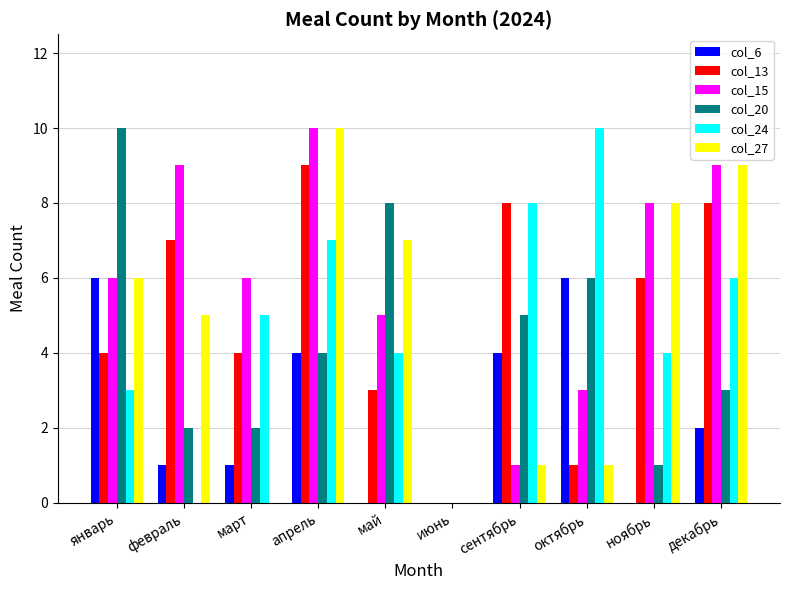

At which category is the sum across all series the highest?

апрель